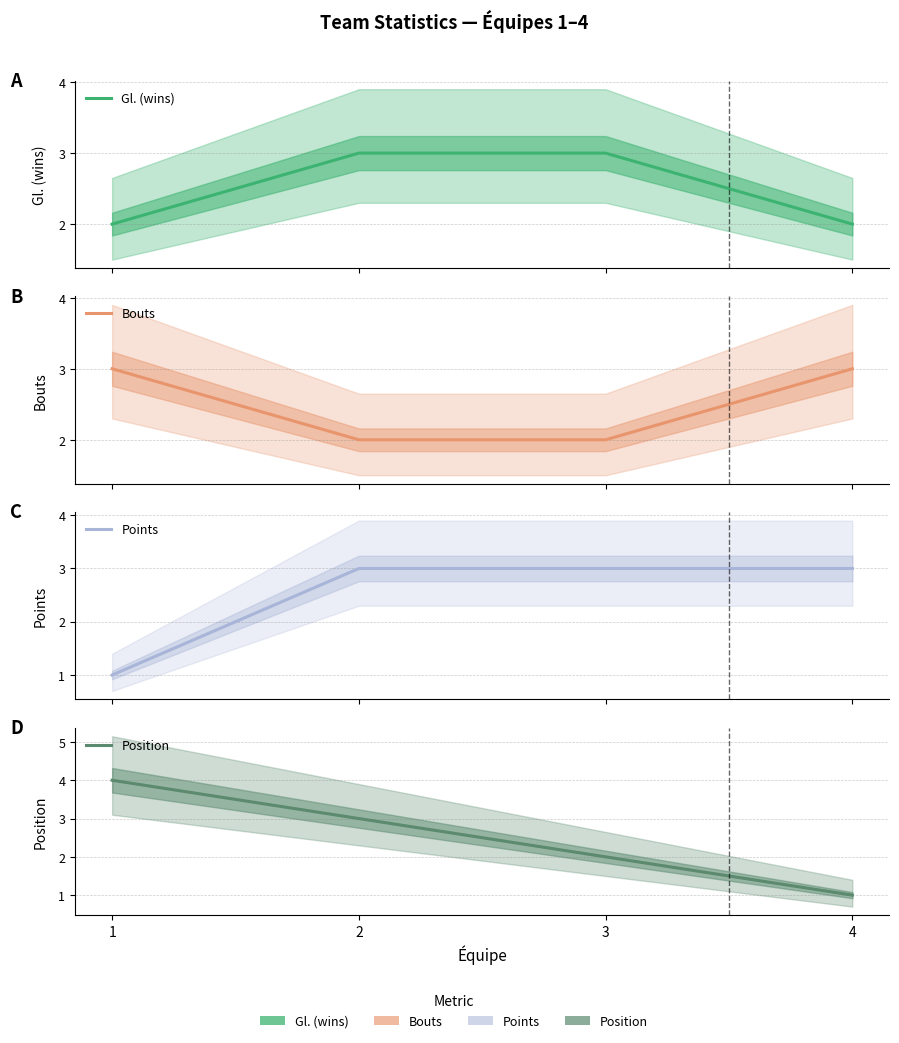

True or false: Points and Gl. (wins) cross at least once.

False